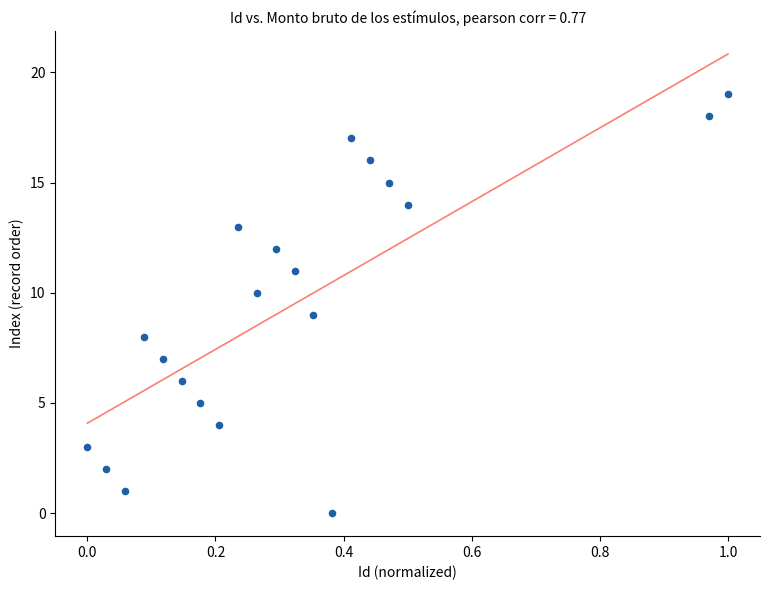

What is the range of Y values (max minus min)?

19